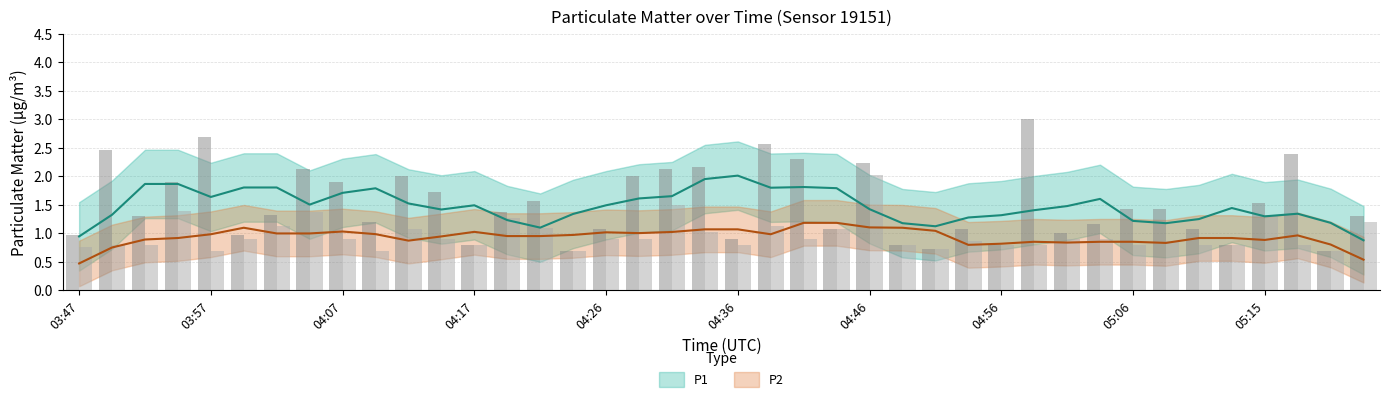

What is the label of the 7th bar from the right?

05:08